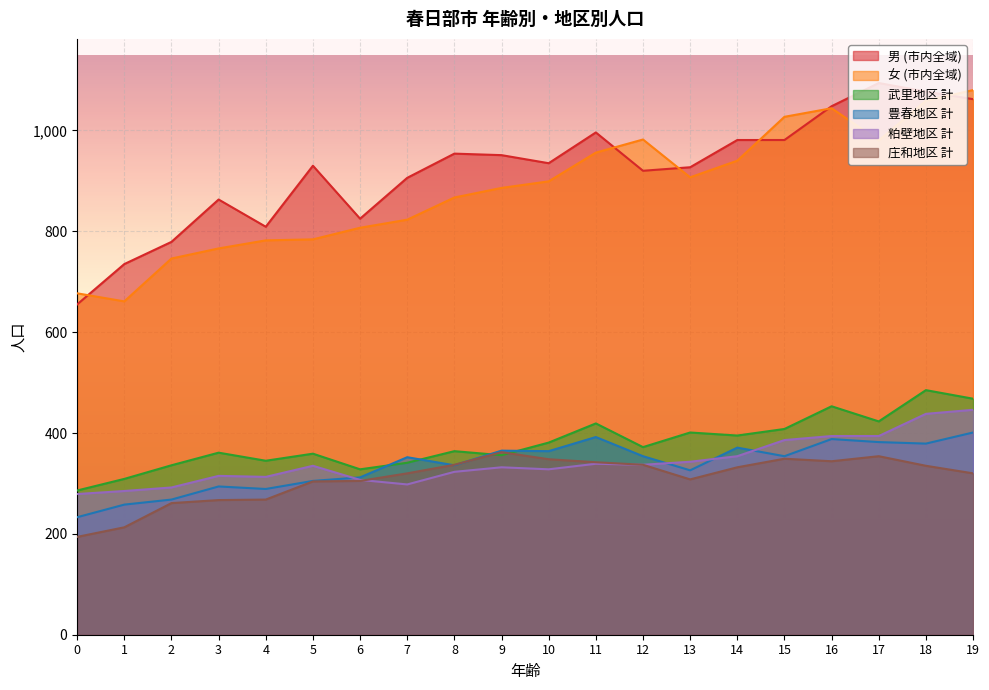

Reading left to right, extract all data points from this chart.

男 (市内全域): 0=655	1=735	2=779	3=863	4=809	5=930	6=825	7=906	8=954	9=951	10=935	11=996	12=920	13=927	14=981	15=981	16=1048	17=1094	18=1077	19=1062
女 (市内全域): 0=677	1=661	2=746	3=766	4=782	5=784	6=807	7=823	8=867	9=886	10=899	11=956	12=982	13=907	14=940	15=1027	16=1044	17=980	18=1059	19=1080
武里地区 計: 0=286	1=309	2=336	3=361	4=345	5=359	6=328	7=341	8=364	9=356	10=381	11=419	12=372	13=401	14=395	15=408	16=453	17=423	18=485	19=468
豊春地区 計: 0=233	1=258	2=268	3=294	4=289	5=305	6=312	7=352	8=336	9=365	10=364	11=392	12=354	13=326	14=371	15=354	16=388	17=382	18=379	19=401
粕壁地区 計: 0=279	1=285	2=292	3=315	4=313	5=335	6=307	7=298	8=323	9=332	10=328	11=339	12=337	13=343	14=354	15=386	16=394	17=394	18=438	19=446
庄和地区 計: 0=194	1=213	2=261	3=267	4=268	5=304	6=305	7=320	8=337	9=362	10=348	11=342	12=337	13=308	14=332	15=349	16=344	17=354	18=335	19=320